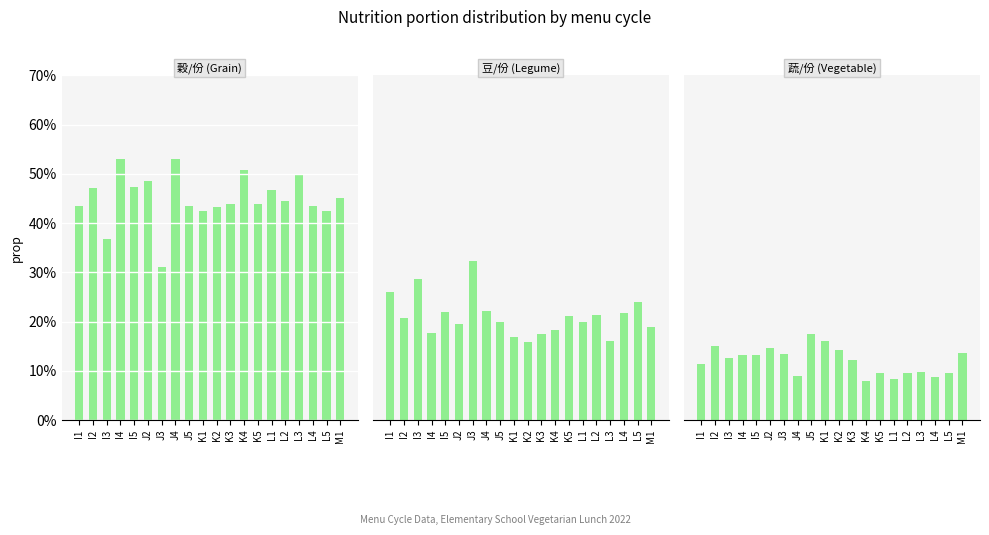

Reading right to left, list all the values displayed in this chart.

穀/份: 45.0	42.4	43.5	50.0	44.4	46.7	43.9	50.8	43.9	43.3	42.4	43.5	53.1	31.1	48.5	47.4	53.1	36.8	47.2	43.5
豆/份: 18.9	24.0	21.7	16.1	21.4	20.0	21.1	18.3	17.5	15.7	16.9	20.0	22.1	32.2	19.4	21.9	17.7	28.7	20.8	26.1
蔬/份: 13.5	9.6	8.7	9.7	9.5	8.3	9.6	7.9	12.3	14.2	16.1	17.4	8.8	13.3	14.6	13.2	13.3	12.6	15.1	11.3